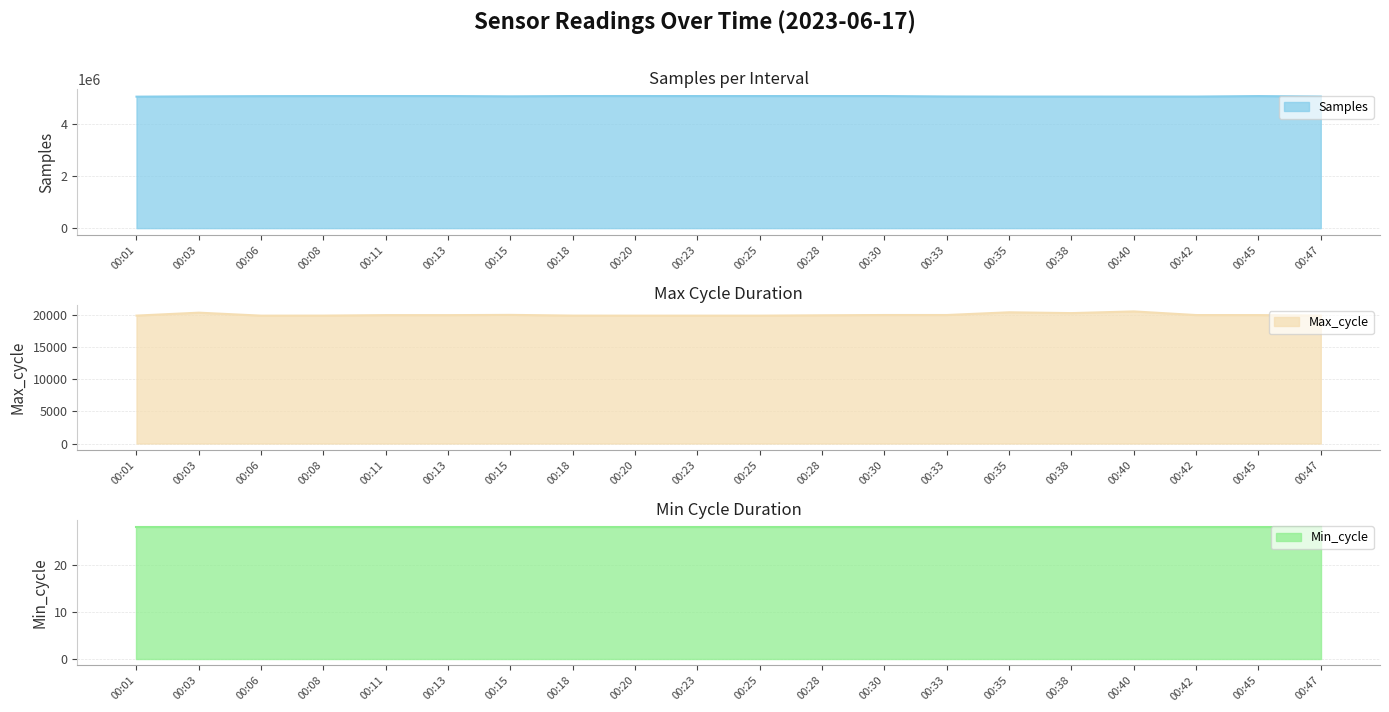

At how many categories does at least one series exceed 4603219?

20